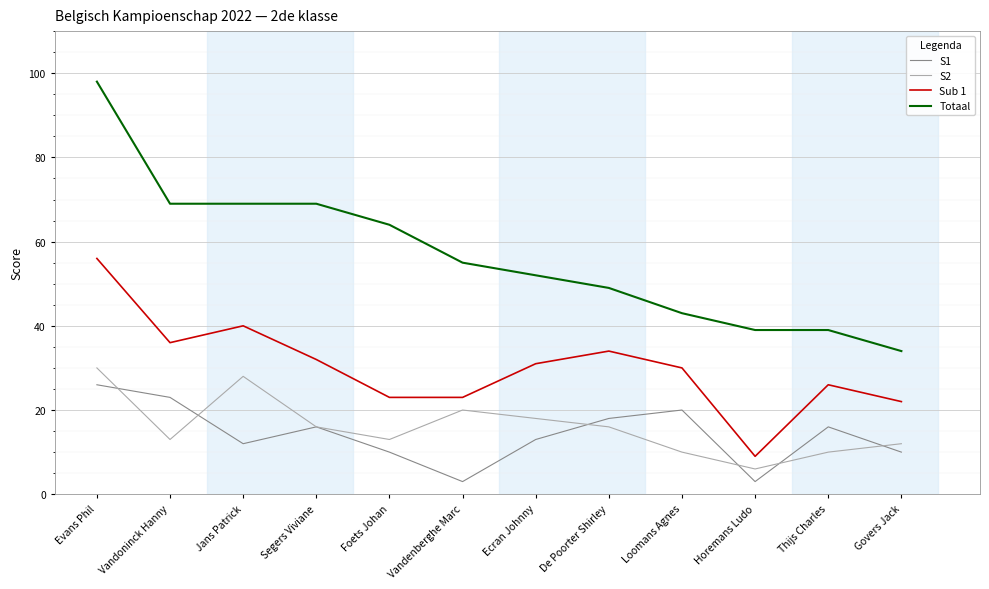

Reading left to right, transcribe all the data shown in this chart.

S1: Evans Phil=26	Vandoninck Hanny=23	Jans Patrick=12	Segers Viviane=16	Foets Johan=10	Vandenberghe Marc=3	Ecran Johnny=13	De Poorter Shirley=18	Loomans Agnes=20	Horemans Ludo=3	Thijs Charles=16	Govers Jack=10
S2: Evans Phil=30	Vandoninck Hanny=13	Jans Patrick=28	Segers Viviane=16	Foets Johan=13	Vandenberghe Marc=20	Ecran Johnny=18	De Poorter Shirley=16	Loomans Agnes=10	Horemans Ludo=6	Thijs Charles=10	Govers Jack=12
Sub 1: Evans Phil=56	Vandoninck Hanny=36	Jans Patrick=40	Segers Viviane=32	Foets Johan=23	Vandenberghe Marc=23	Ecran Johnny=31	De Poorter Shirley=34	Loomans Agnes=30	Horemans Ludo=9	Thijs Charles=26	Govers Jack=22
Totaal: Evans Phil=98	Vandoninck Hanny=69	Jans Patrick=69	Segers Viviane=69	Foets Johan=64	Vandenberghe Marc=55	Ecran Johnny=52	De Poorter Shirley=49	Loomans Agnes=43	Horemans Ludo=39	Thijs Charles=39	Govers Jack=34